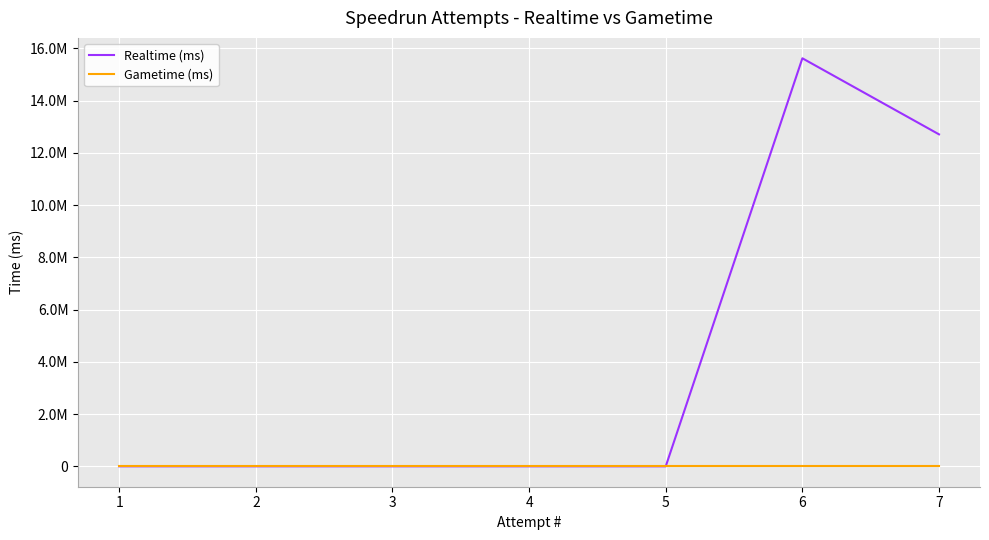

Is the value of Gametime (ms) at 6 greater than the value of Realtime (ms) at 2?

No